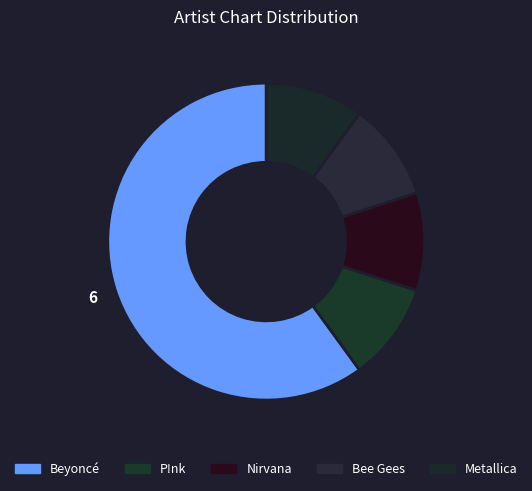

Count the number of slices in the pie.

5